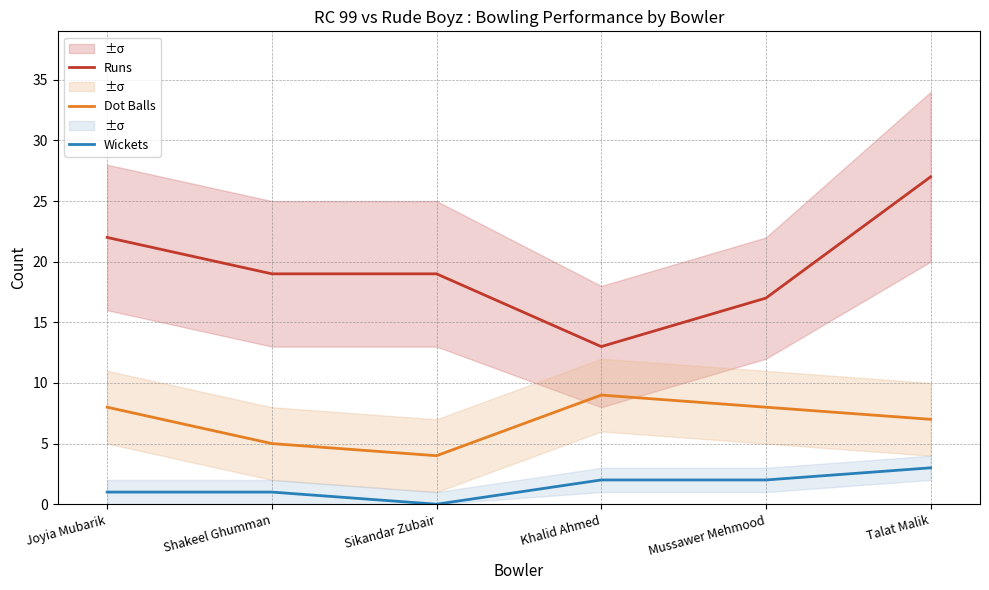

List the labels in order of Wickets value, largest first.

Talat Malik, Khalid Ahmed, Mussawer Mehmood, Joyia Mubarik, Shakeel Ghumman, Sikandar Zubair